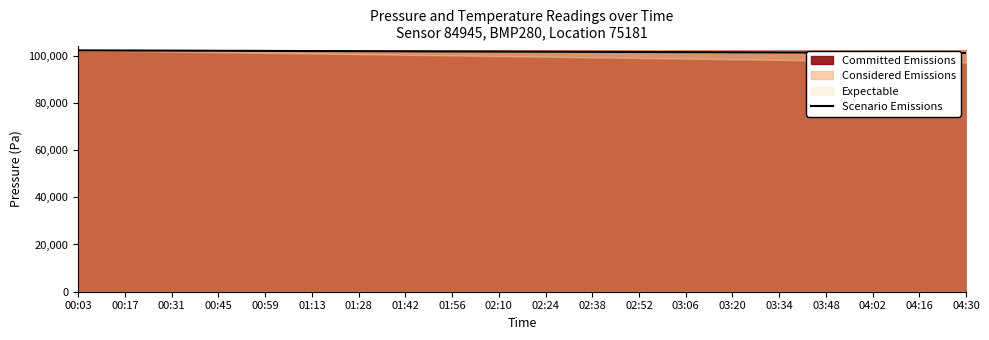

Approximately how many times larger is the value at 01:13 compared to 00:45?

1.0